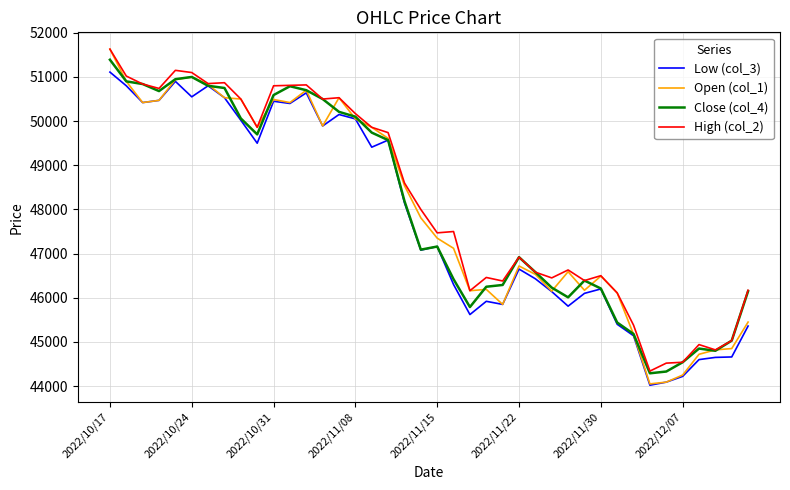

How many values in the Open (col_1) series are below 47810?

20